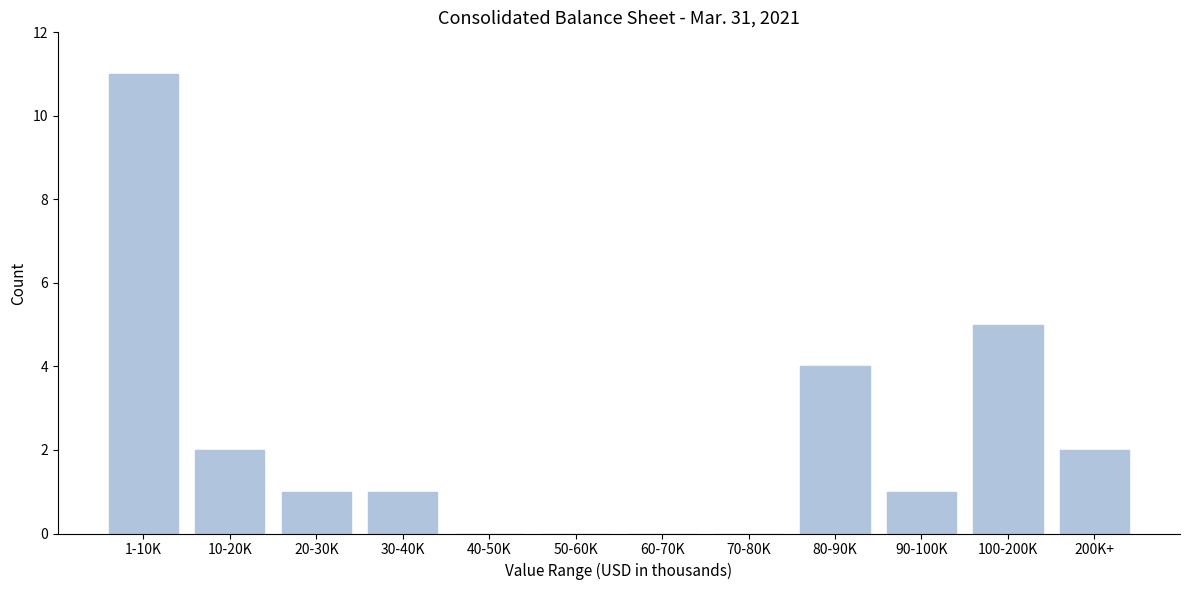

Reading right to left, transcribe all the data shown in this chart.

200K+=2	100-200K=5	90-100K=1	80-90K=4	70-80K=0	60-70K=0	50-60K=0	40-50K=0	30-40K=1	20-30K=1	10-20K=2	1-10K=11